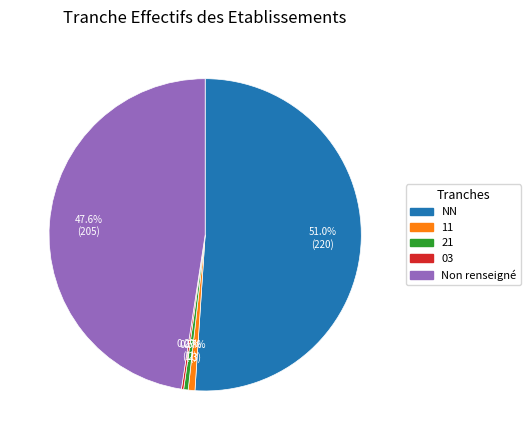

Is there a majority slice in this chart?

Yes